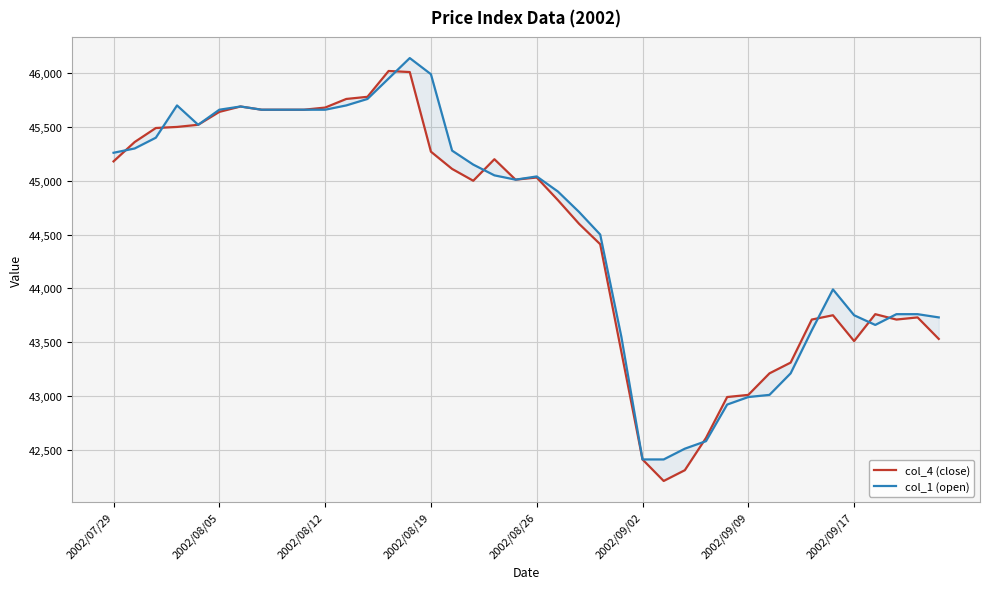

What are all the series names shown in the legend?

col_4 (close), col_1 (open)